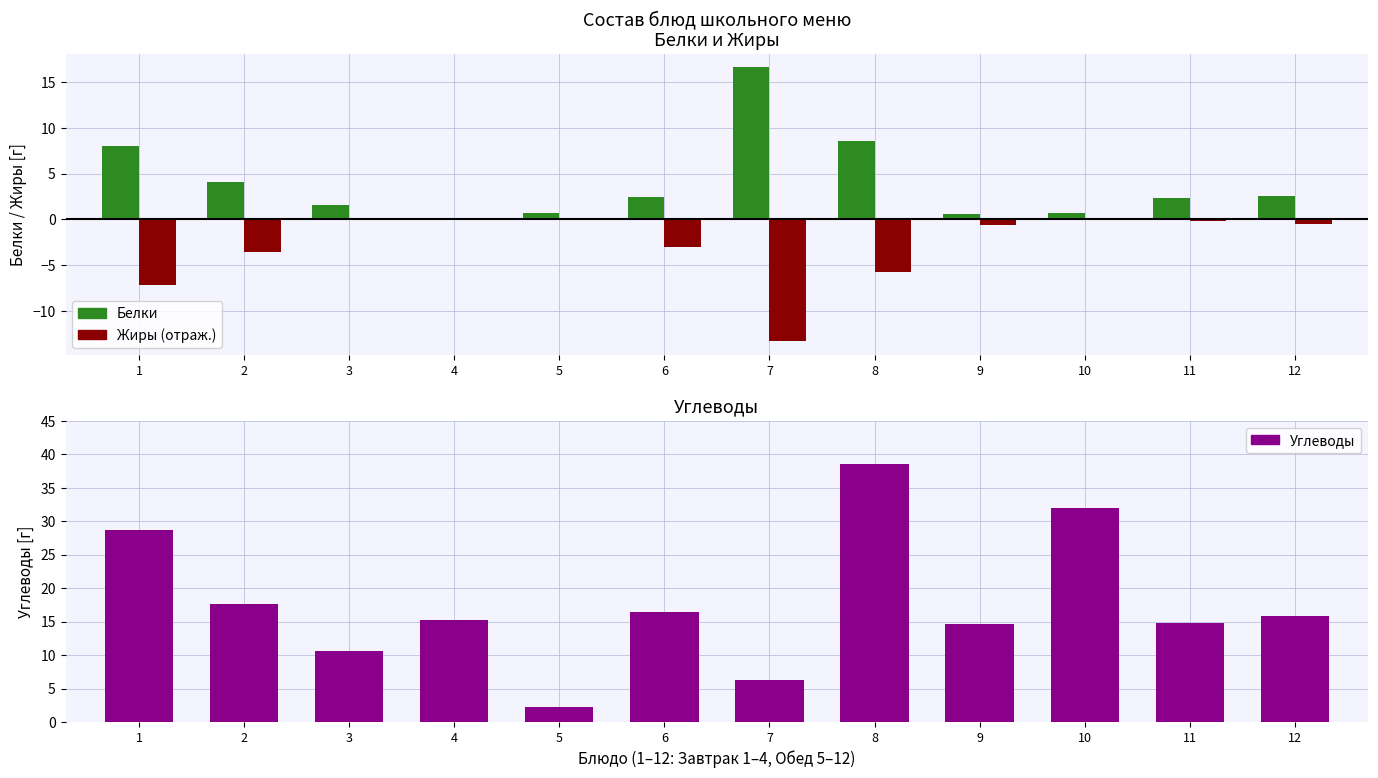

Rank the series by their maximum value, from highest to lowest.

Углеводы, Белки, Жиры